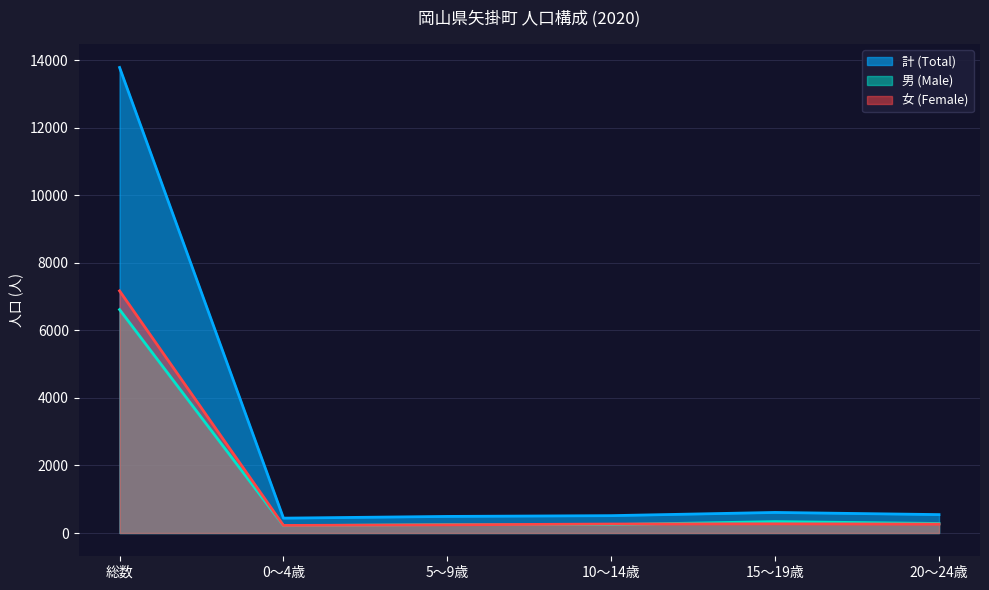

True or false: 計 (Total) and 女 (Female) cross at least once.

False